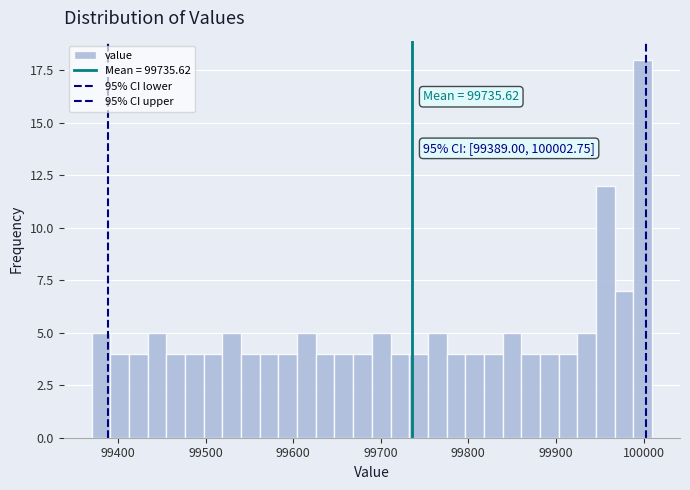

Read against the x-axis, roughly where is the centre of the tallest bar?

100000